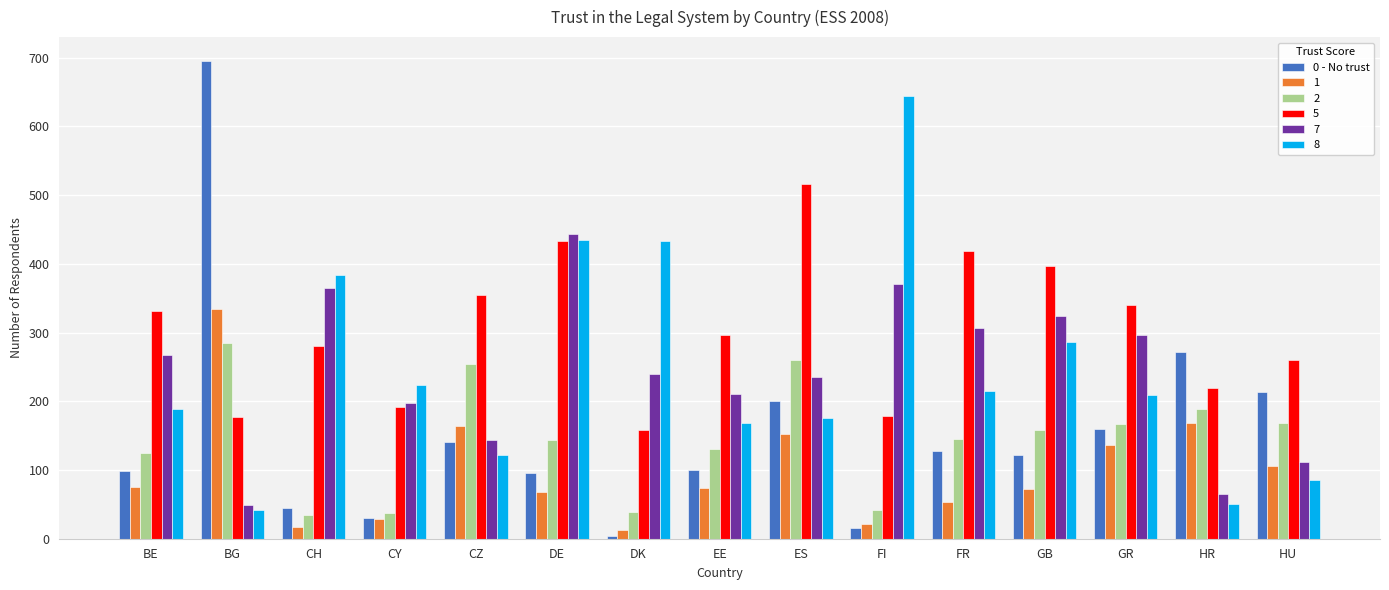

Which label corresponds to the largest value in the chart?

BG